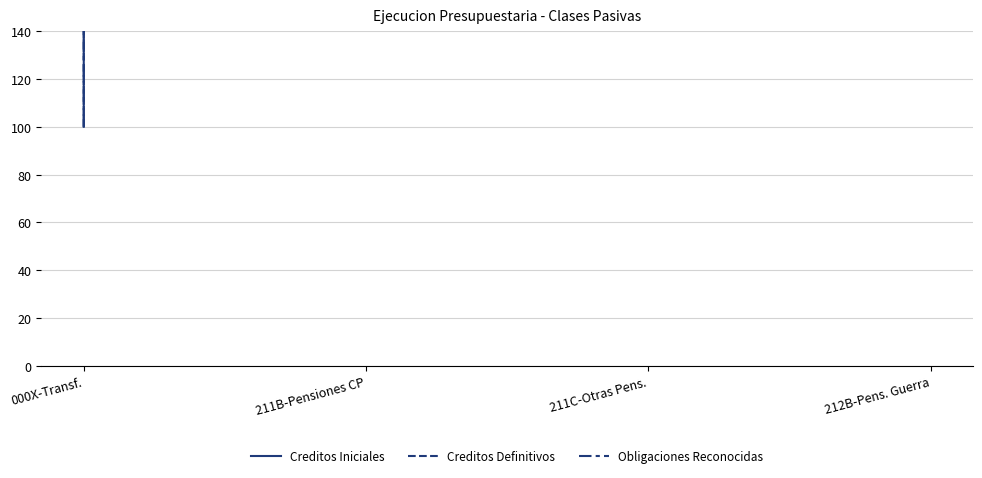

Reading left to right, what are all the values shown in this chart?

Creditos Iniciales: 000X-Transf.=100.0	211B-Pensiones CP=8155756.1	211C-Otras Pens.=19798.9	212B-Pens. Guerra=32470.0
Creditos Definitivos: 000X-Transf.=100.0	211B-Pensiones CP=8155756.1	211C-Otras Pens.=19798.9	212B-Pens. Guerra=32470.0
Obligaciones Reconocidas: 000X-Transf.=100.0	211B-Pensiones CP=7933245.2	211C-Otras Pens.=16838.2	212B-Pens. Guerra=23335.1